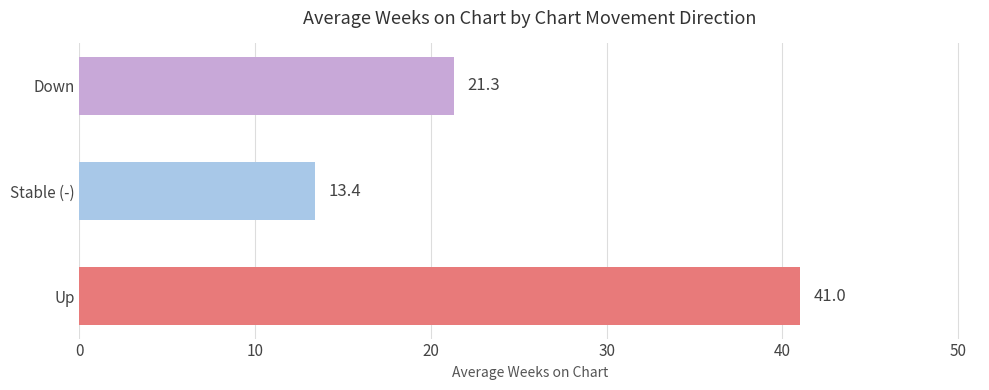

True or false: the data shows 41.0 at Up.

True